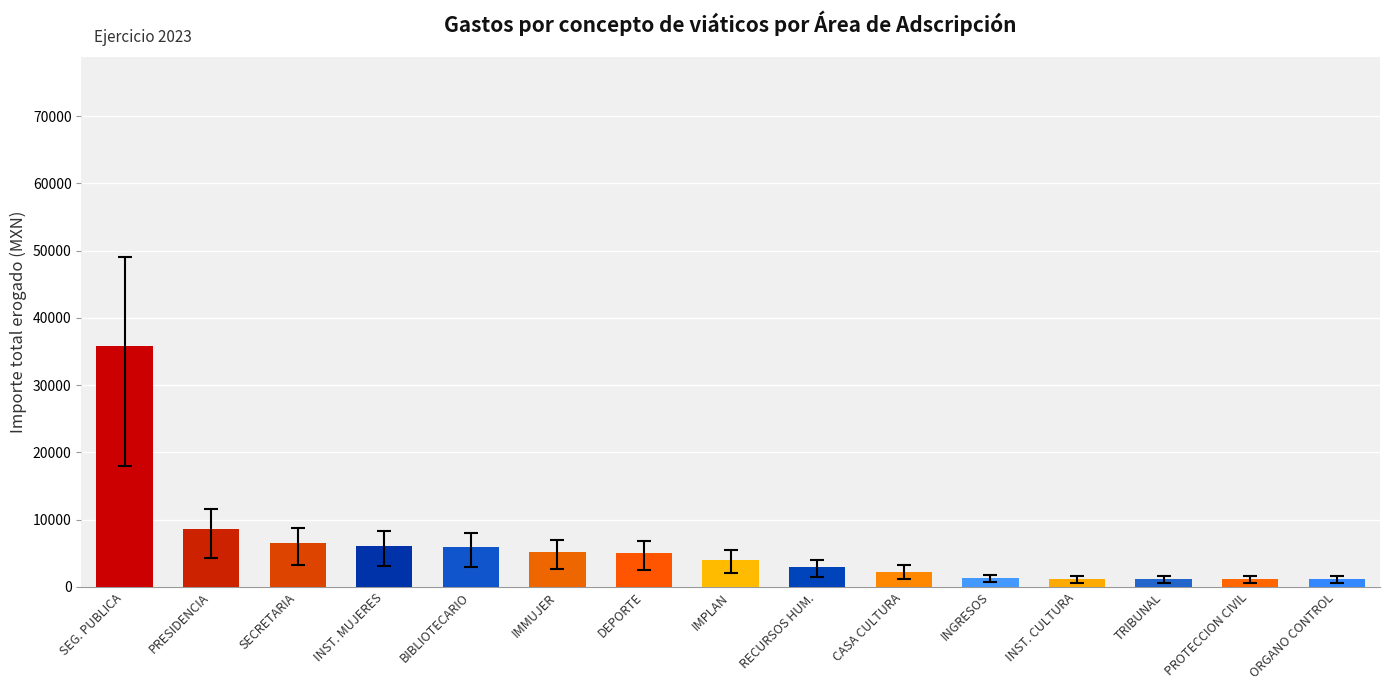

Is it true that the value at SEG. PUBLICA is 35847.0?

True